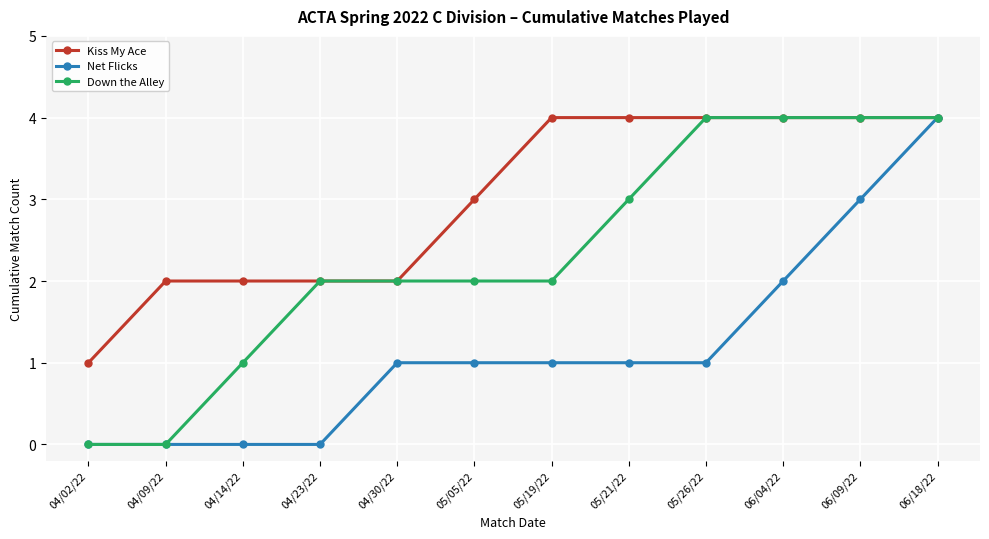

What is the maximum value shown in the chart?

4